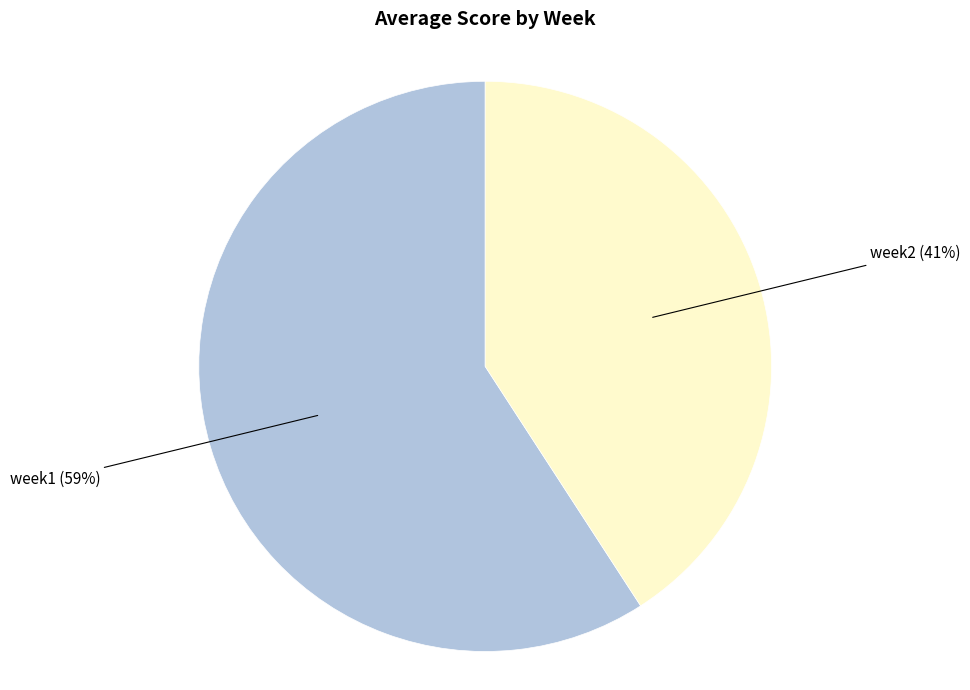

To the nearest percent, what is the average slice percentage?

50%